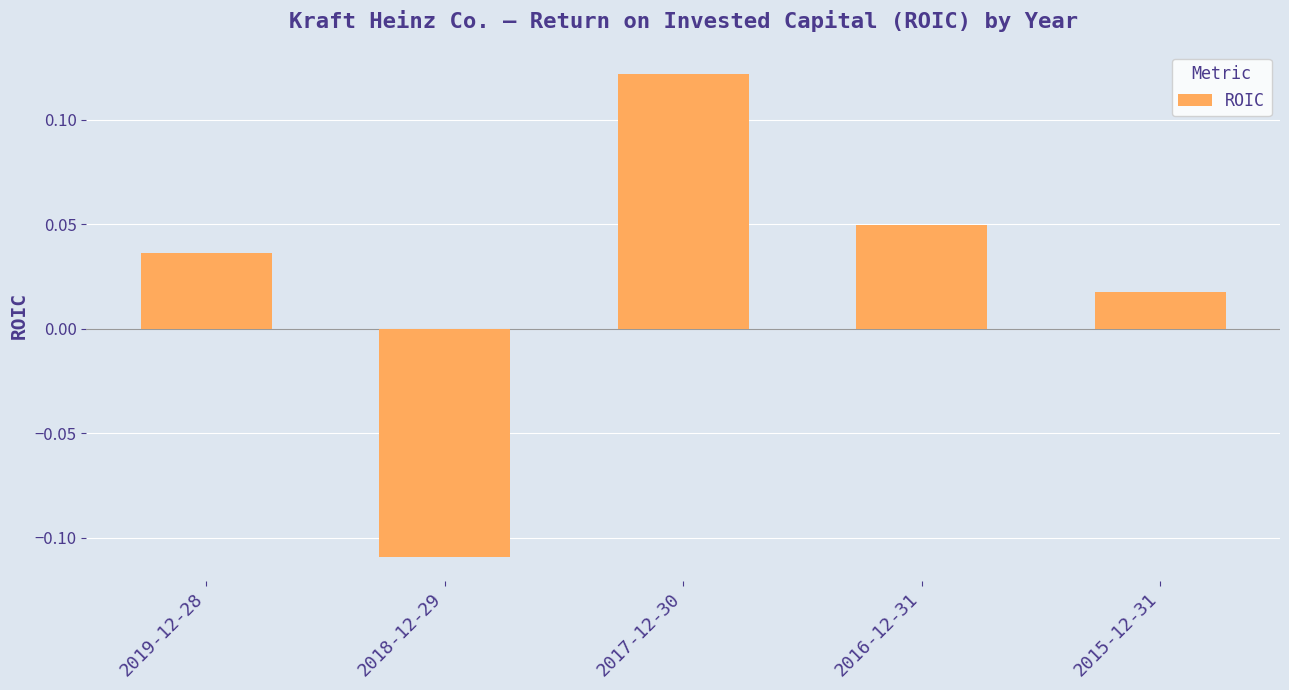

What position from the right is 2016-12-31?

2